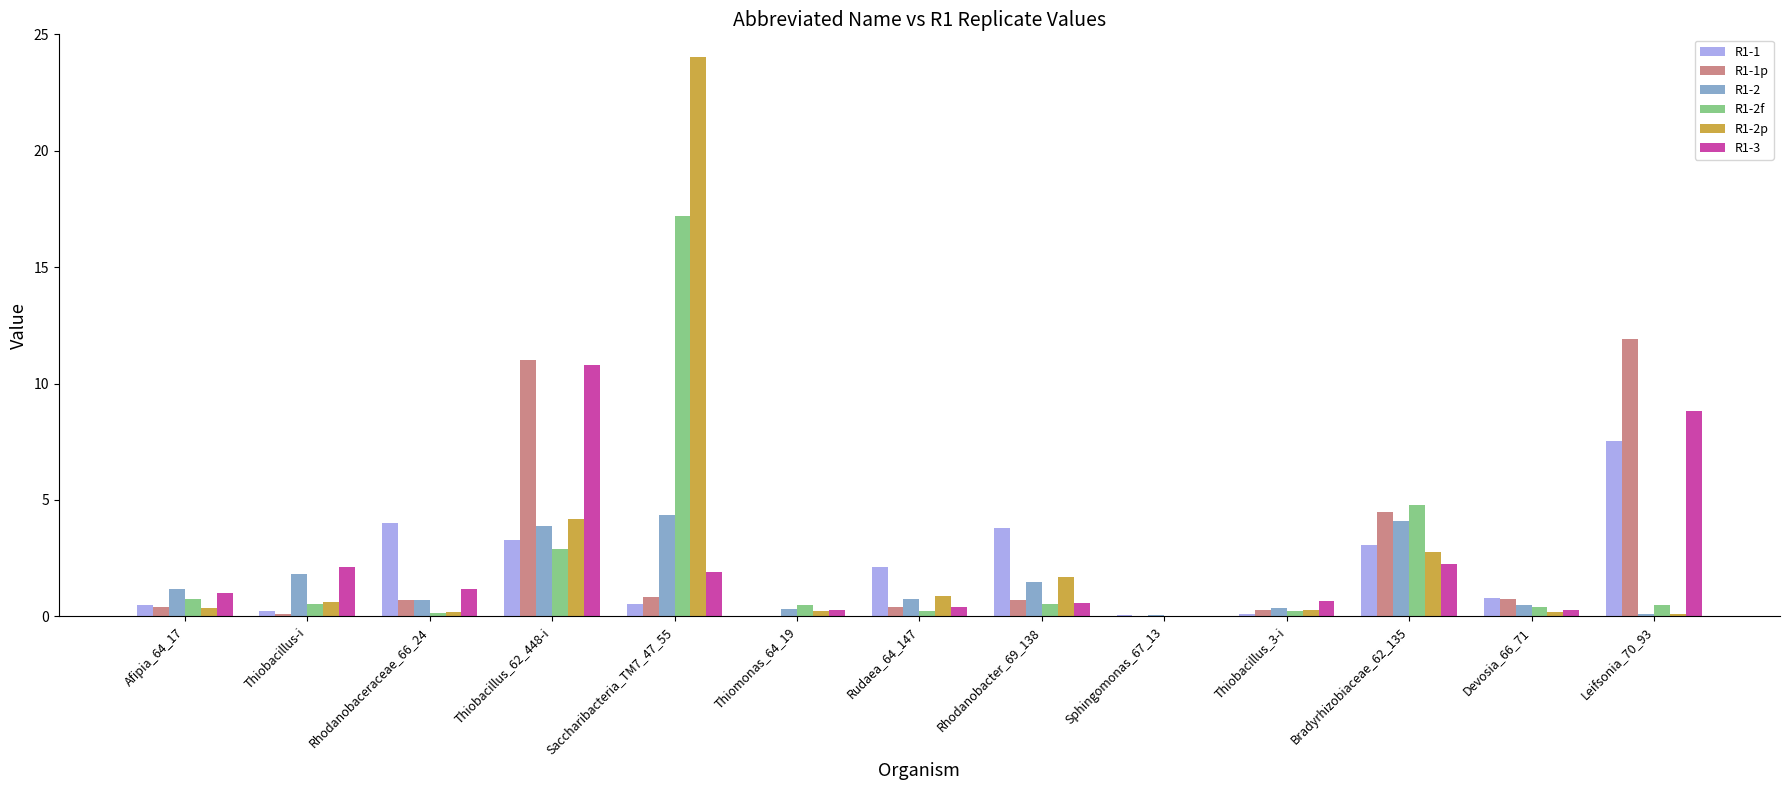

Is the value of R1-2 at Thiobacillus-i greater than the value of R1-2p at Leifsonia_70_93?

Yes